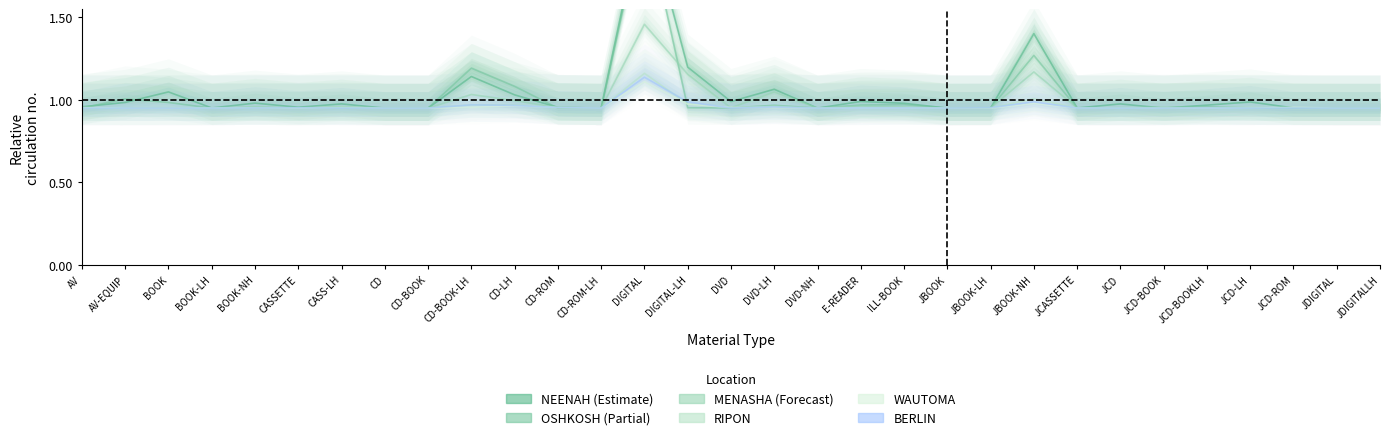

What is the value of the NEENAH point at the 13th from the left?

0.9